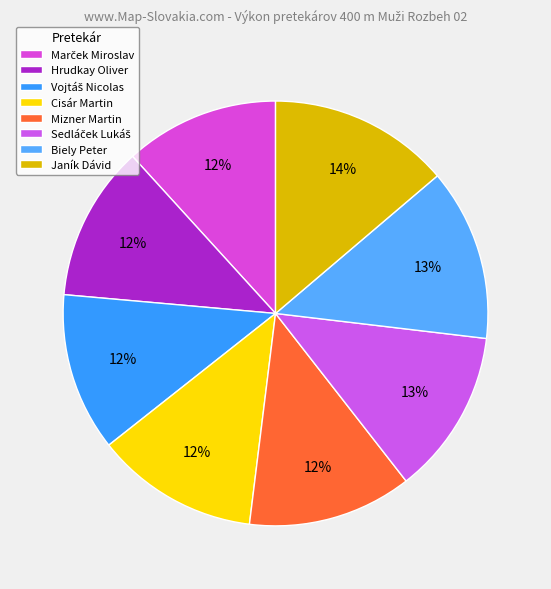

Rank the categories by value from highest to lowest.

Janík Dávid, Biely Peter, Sedláček Lukáš, Mizner Martin, Cisár Martin, Vojtáš Nicolas, Hrudkay Oliver, Marček Miroslav